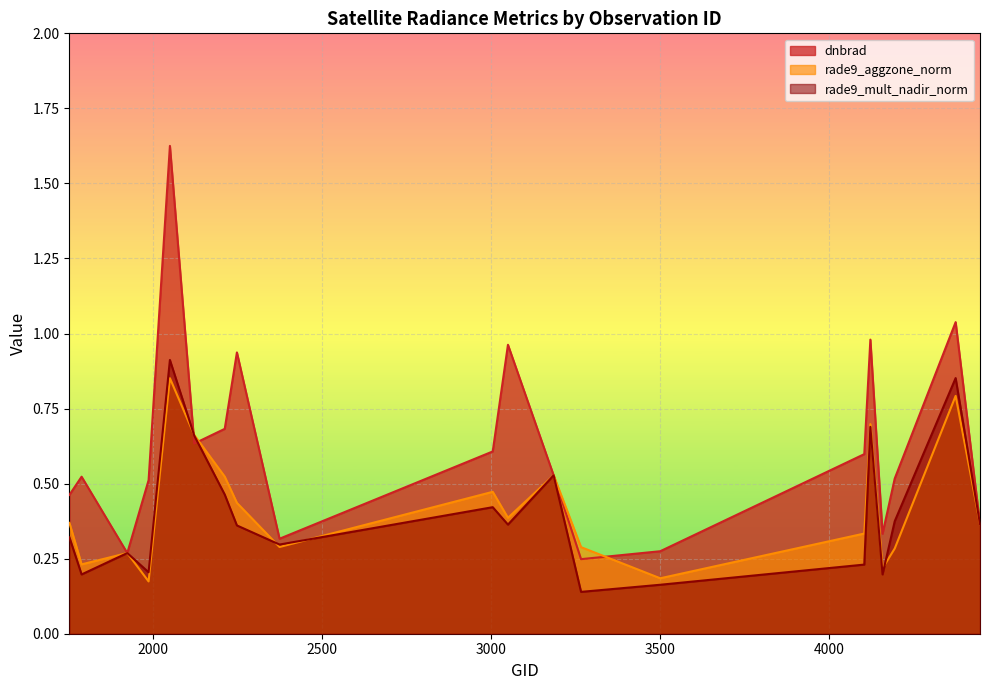

At how many categories does at least one series exceed 1?

2